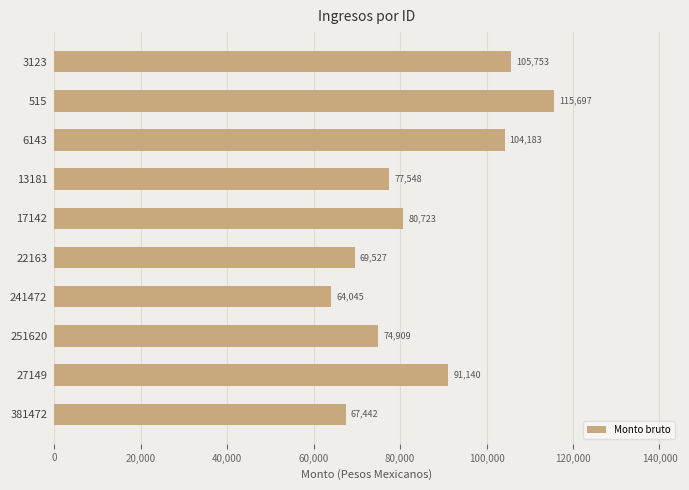

Rank the categories by value from highest to lowest.

515, 3123, 6143, 27149, 17142, 13181, 251620, 22163, 381472, 241472